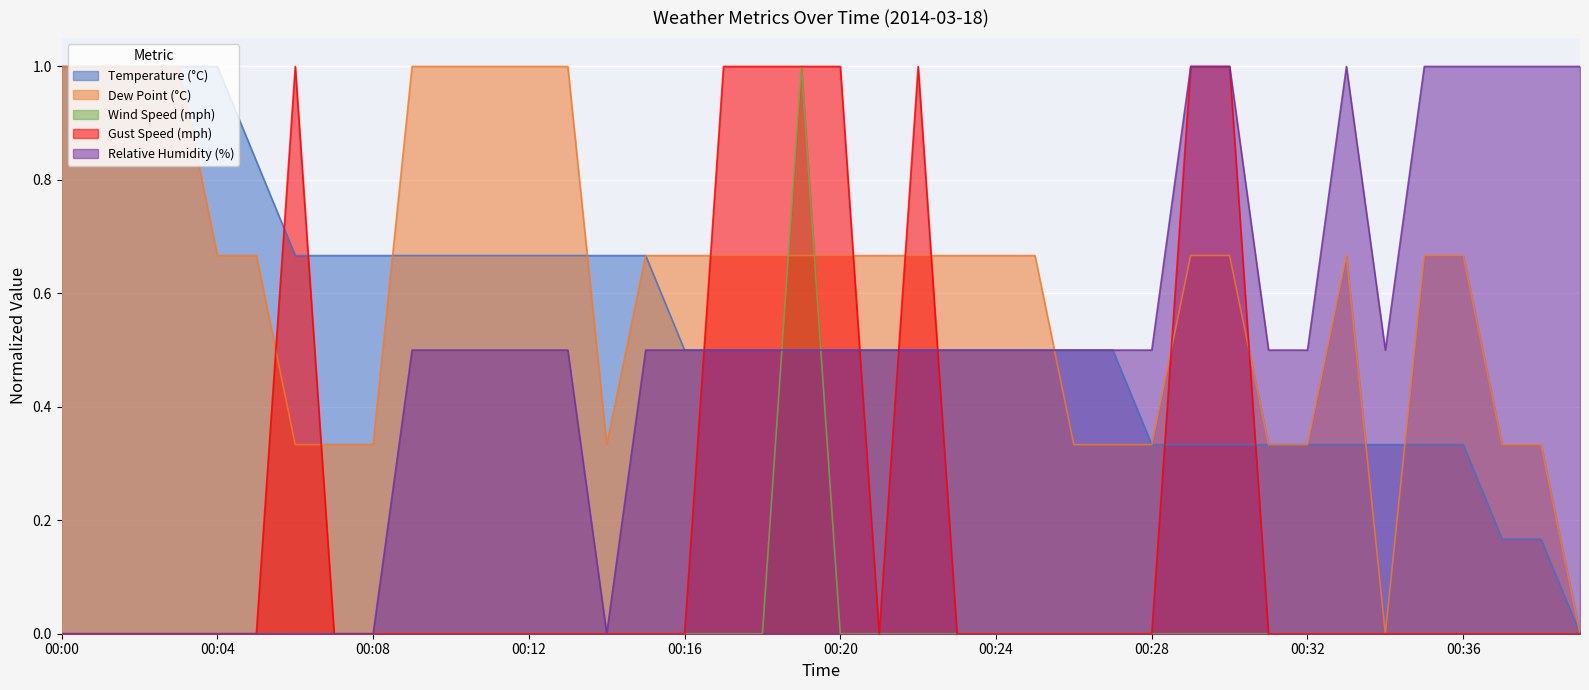

What is the average value of the dp series?

0.6